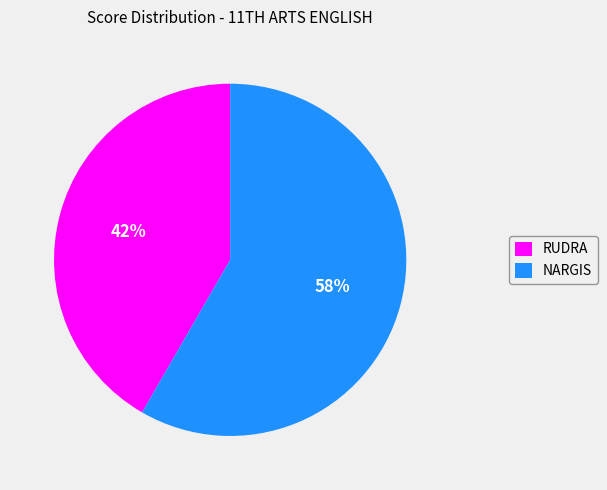

To the nearest percent, what is the combined percentage of RUDRA and NARGIS?

100%